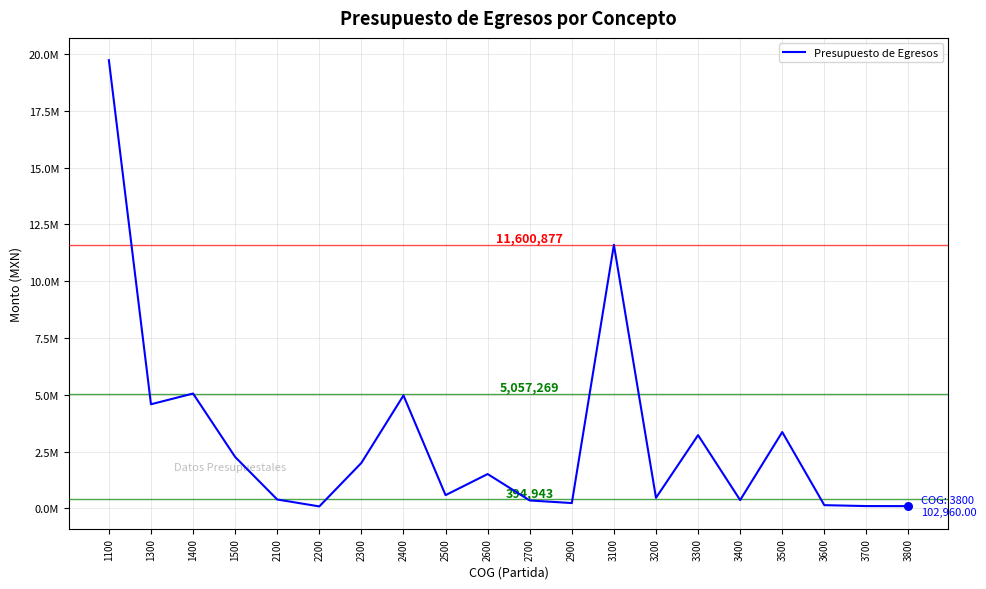

Does the chart have visible grid lines?

Yes